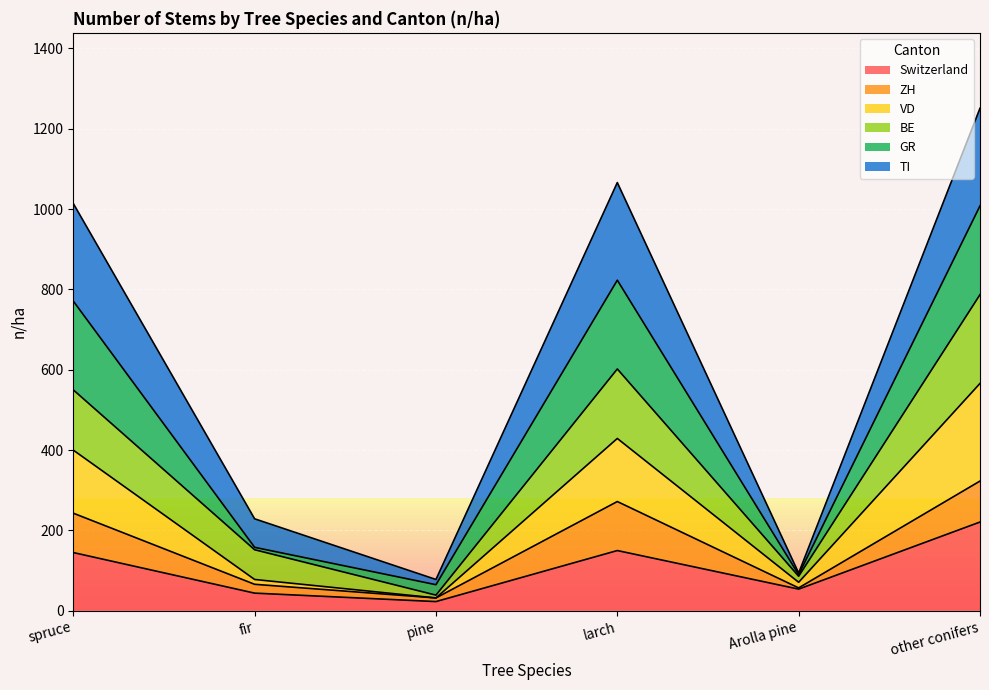

How many data points does each series have?

6